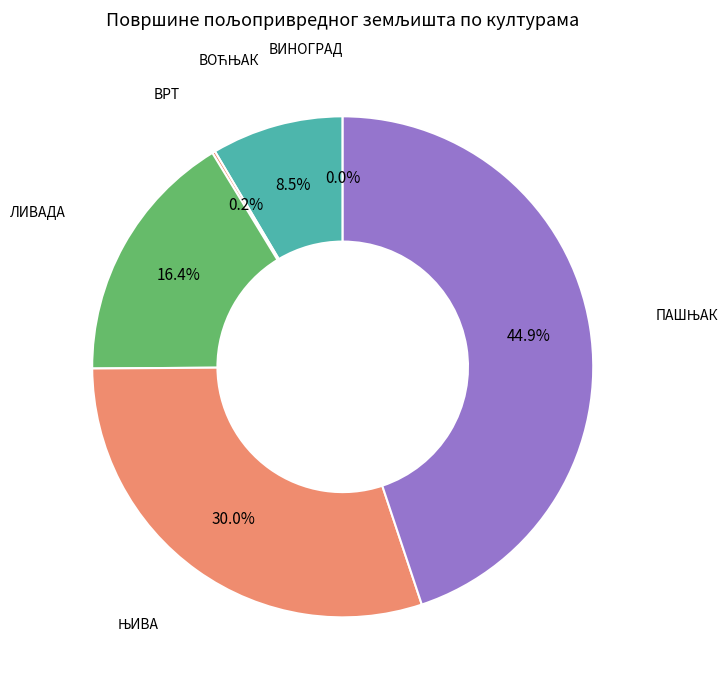

To the nearest percent, what portion does ЛИВАДА represent?

16%